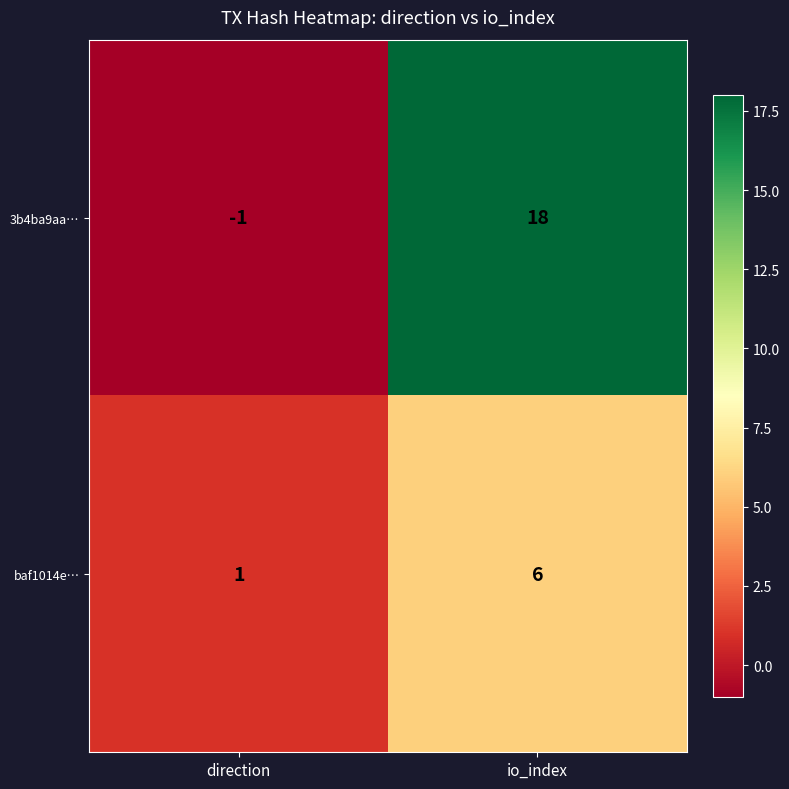

What value does the baf1014e… series have at io_index?

6